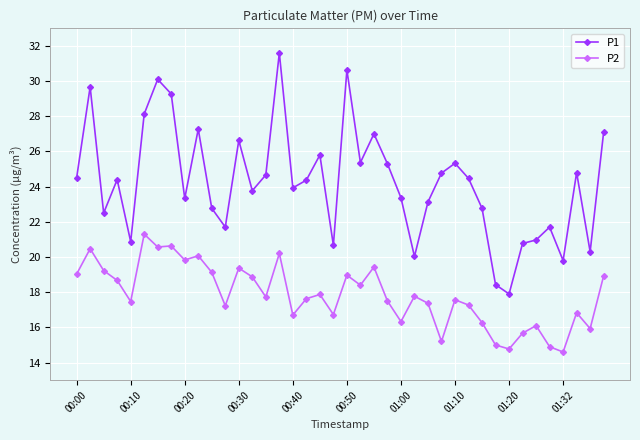

True or false: P2 has more than 2 points higher than both neighbors.

True